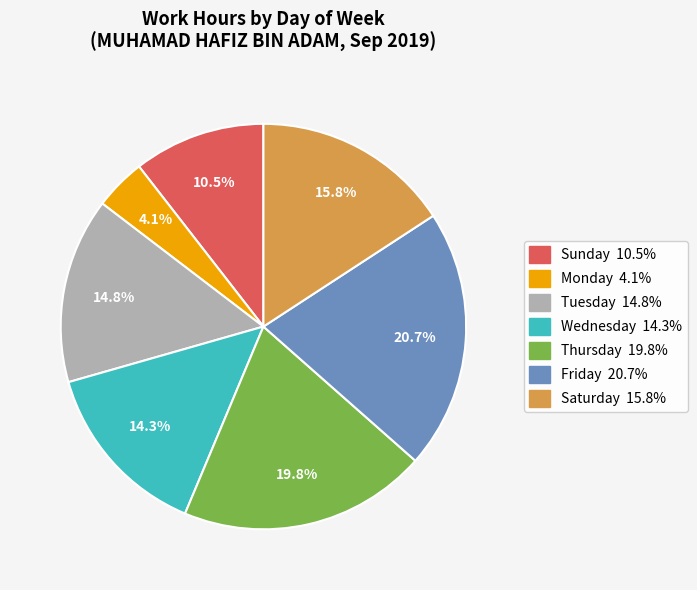

Does any single category account for the majority?

No